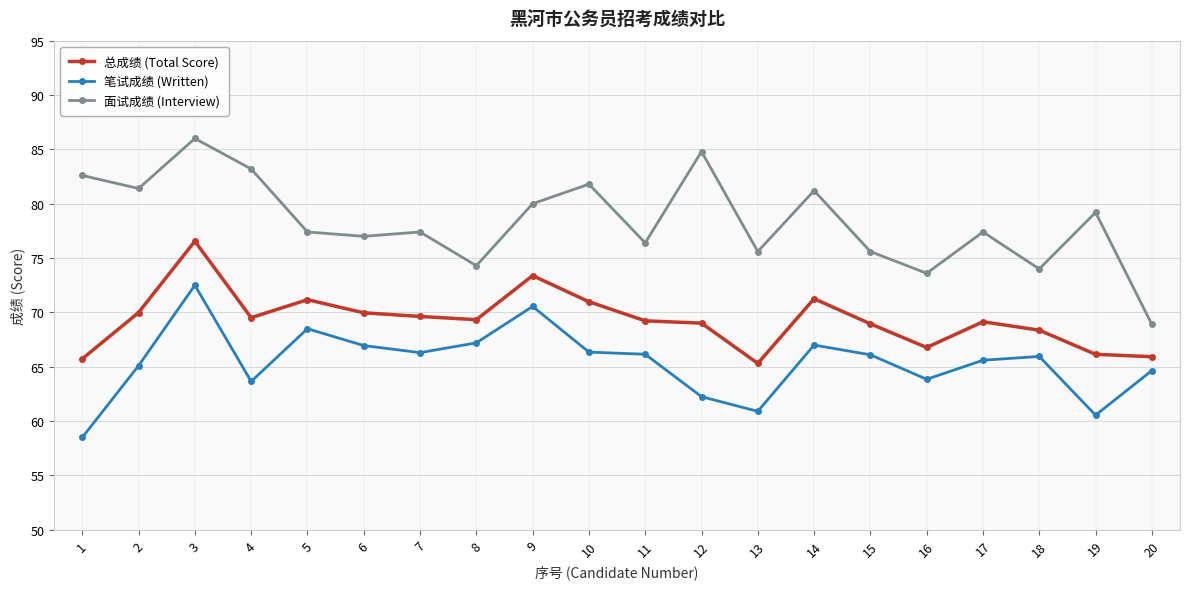

Rank the series by their maximum value, from highest to lowest.

面试成绩 (Interview), 总成绩 (Total Score), 笔试成绩 (Written)